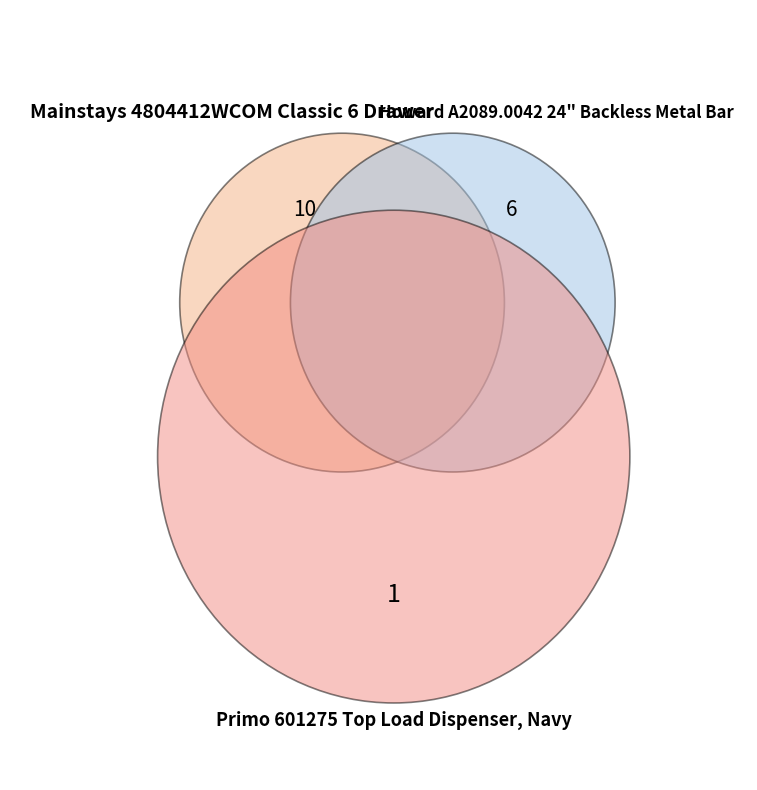

How many segments does this pie chart have?

3